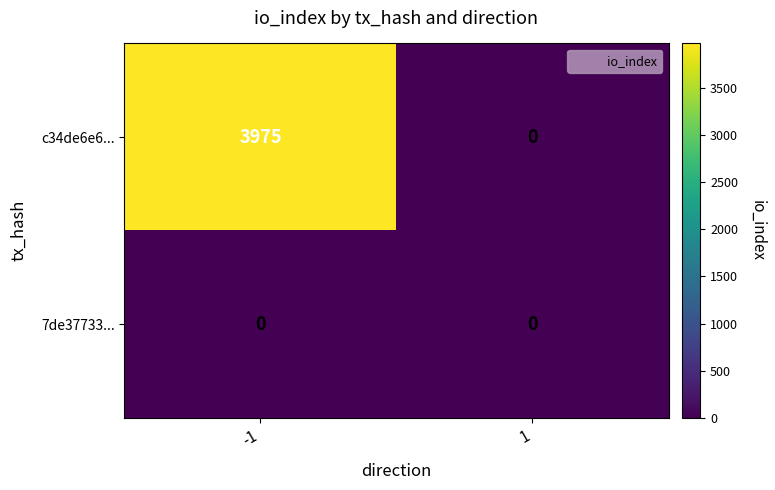

Reading right to left, what are all the values shown in this chart?

c34de6e6...: 1=0	-1=3975
7de37733...: 1=0	-1=0